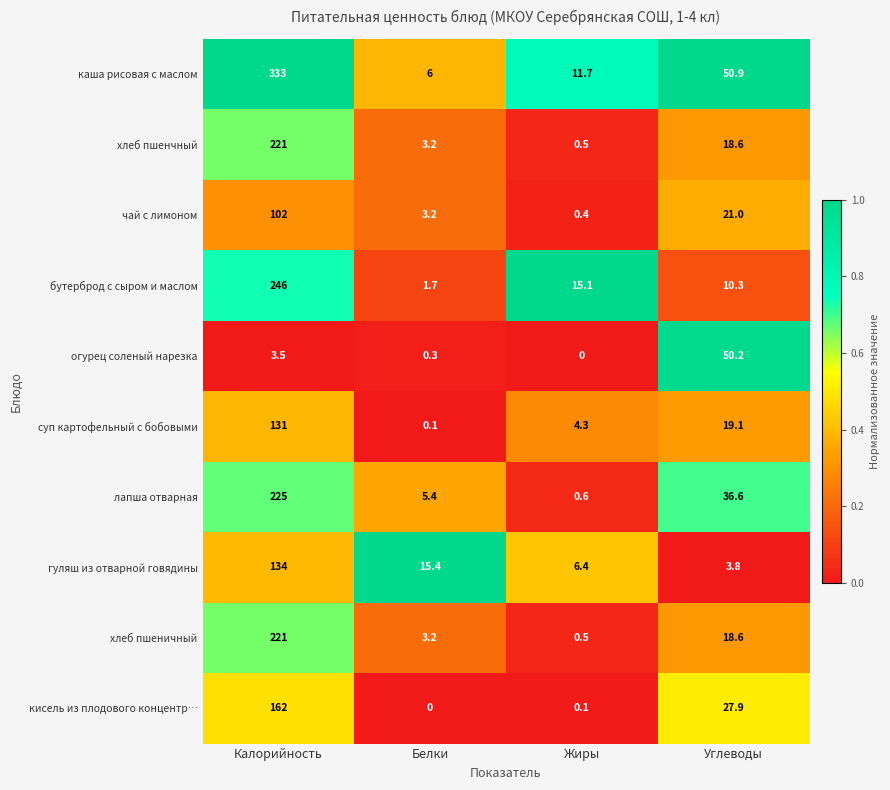

What is the difference between the second highest and minimum values in the хлеб пшенчный series?

18.1